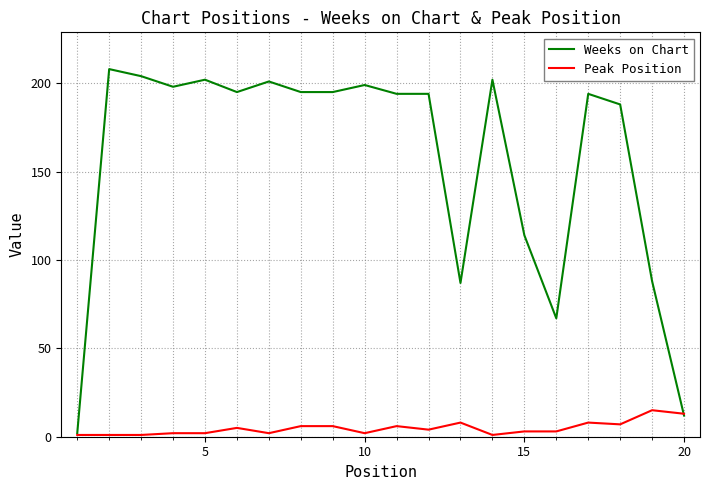

What is the difference between the maximum and minimum values in the Peak Position series?

14